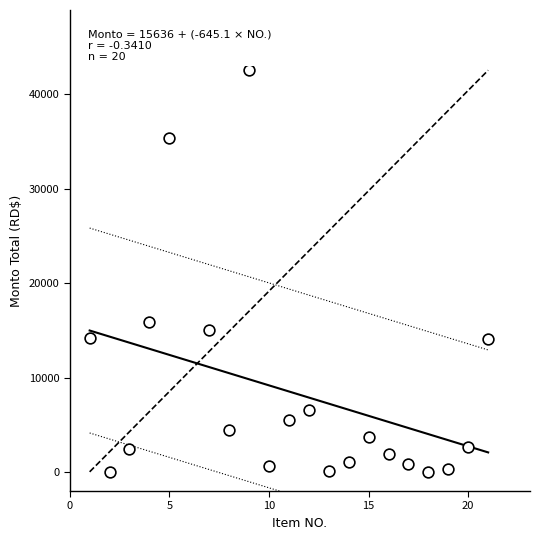

What is the range of Y values (max minus min)?

42506.6